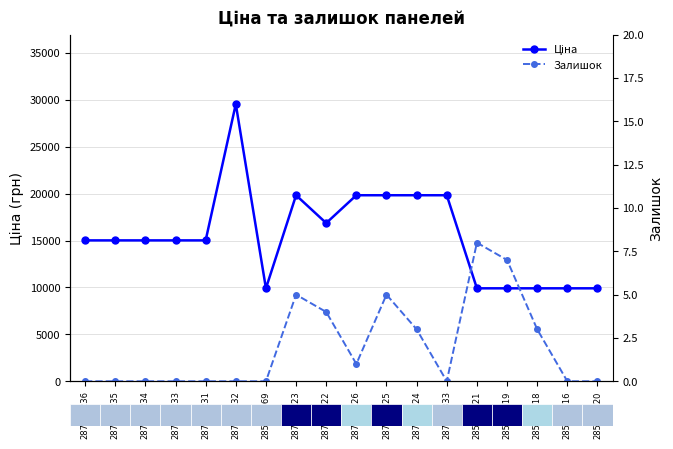

At which category does the chart reach its minimum across all series?

287682236